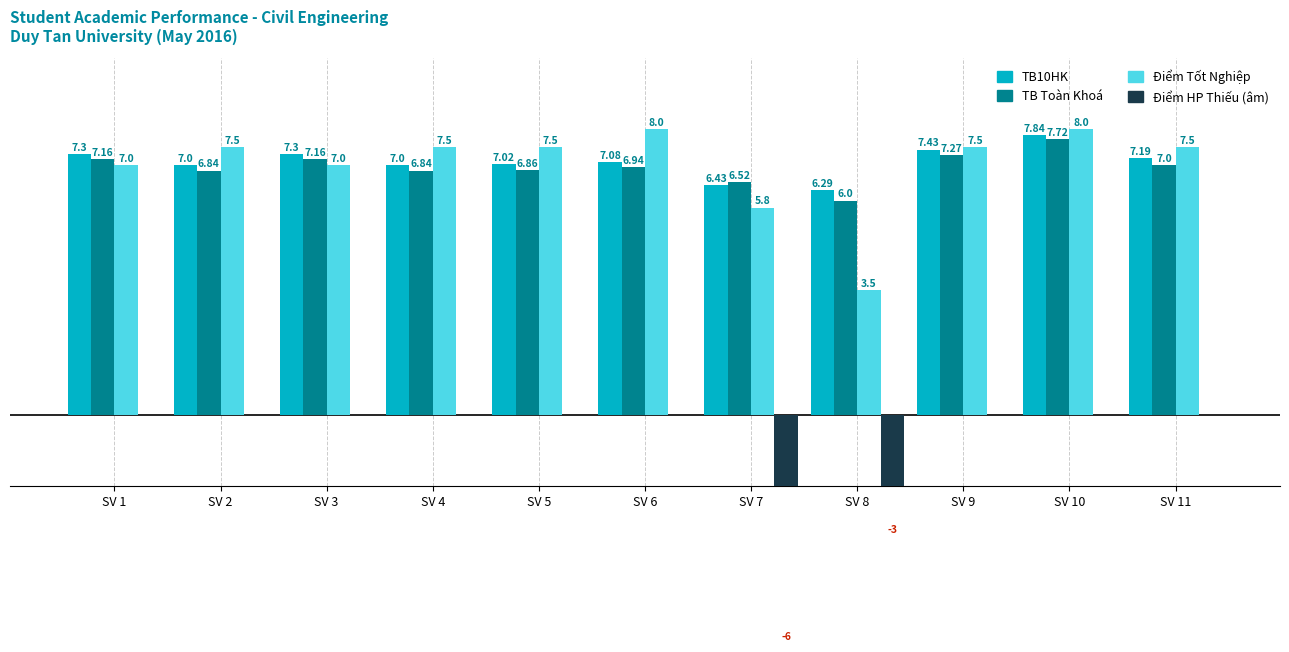

The Điểm Tốt Nghiệp series shows 1.6 at SV 9. True or false?

False